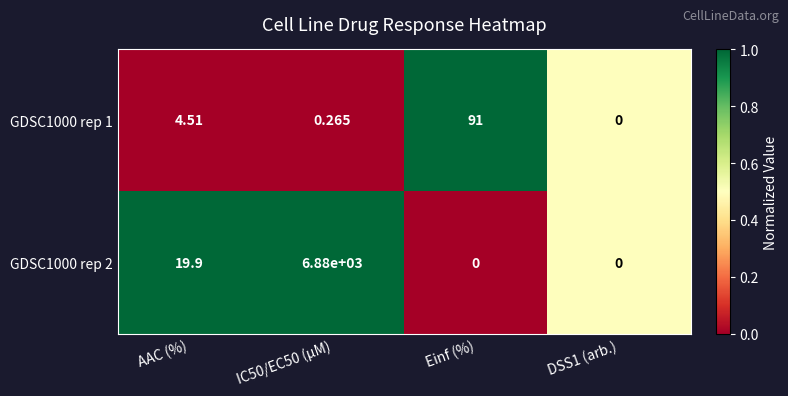

Which series has the largest total across all categories?

GDSC1000 rep 2